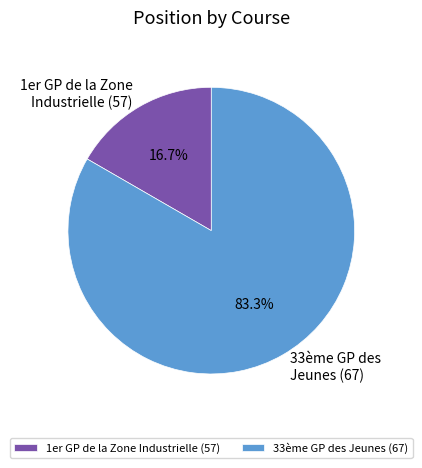

Which slice represents more than half of the pie?

33ème GP des Jeunes (67)